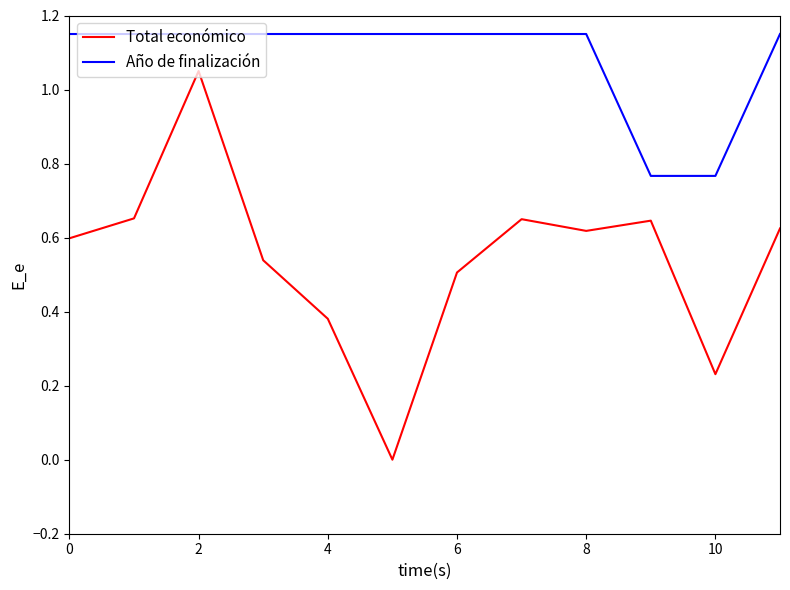

True or false: Total económico and Año de finalización intersect in this chart.

False